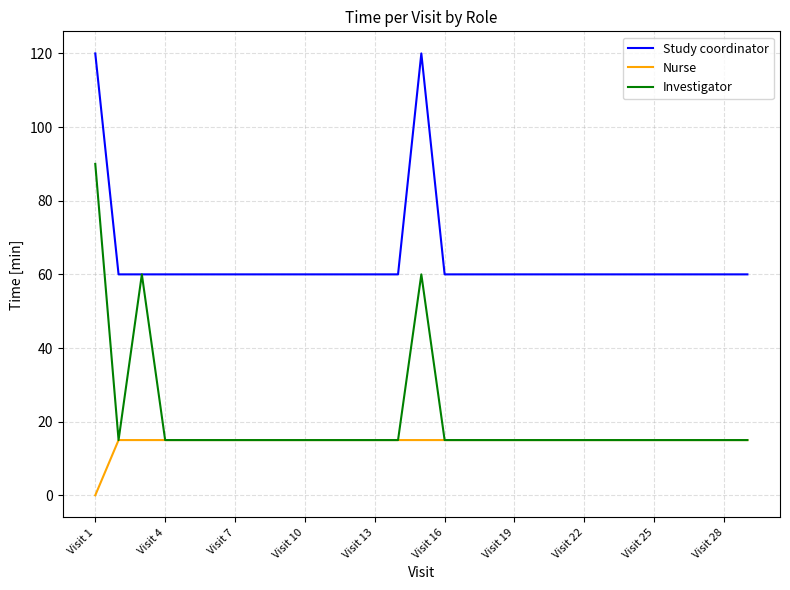

True or false: Nurse and Study coordinator intersect in this chart.

False